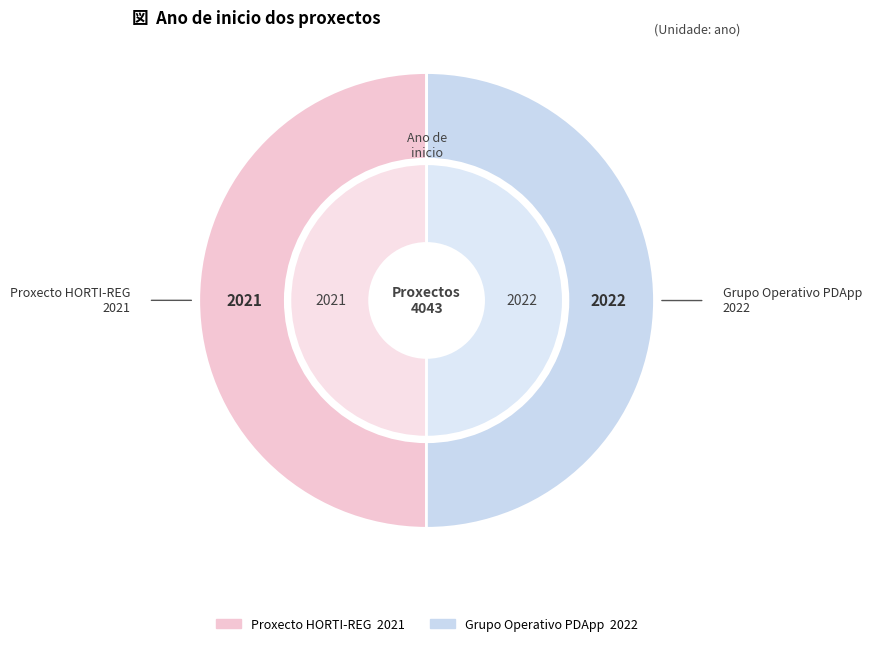

Which has a higher value, Proxecto HORTI-REG or Grupo Operativo PDApp?

Grupo Operativo PDApp